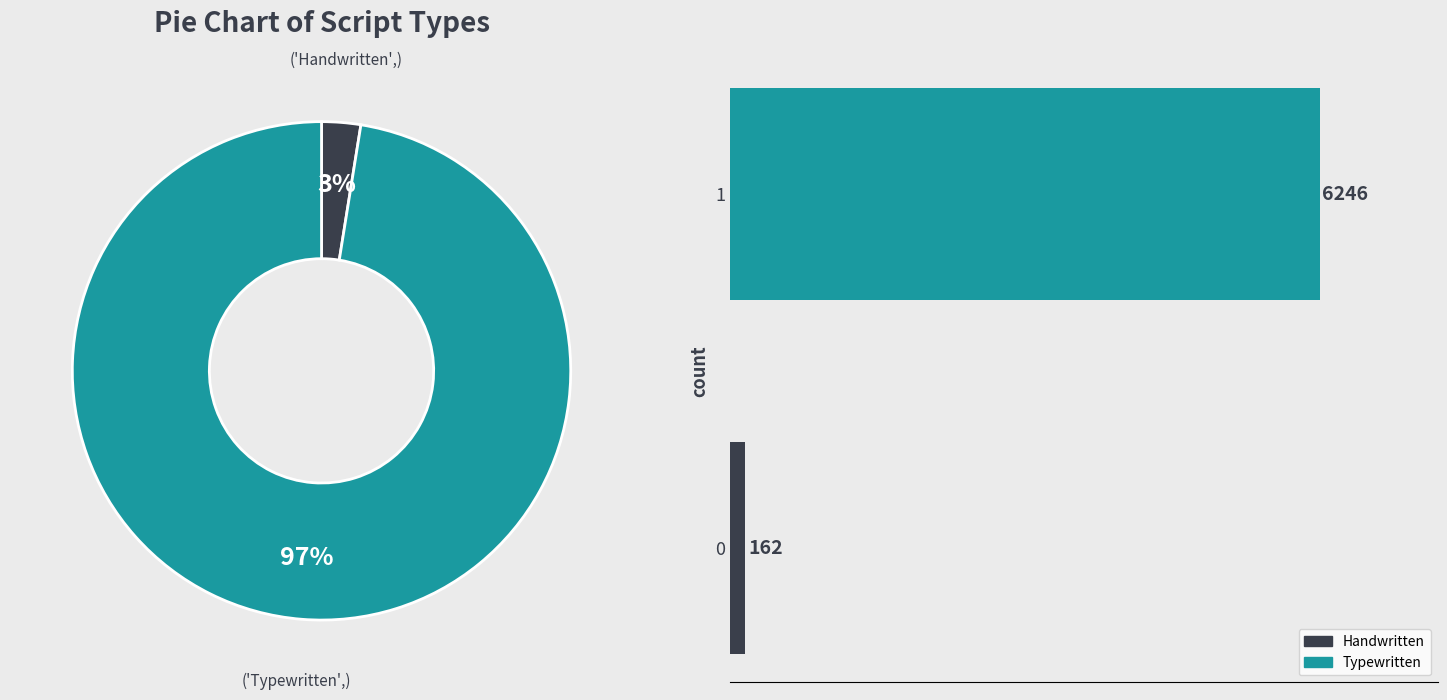

Does any single category account for the majority?

Yes